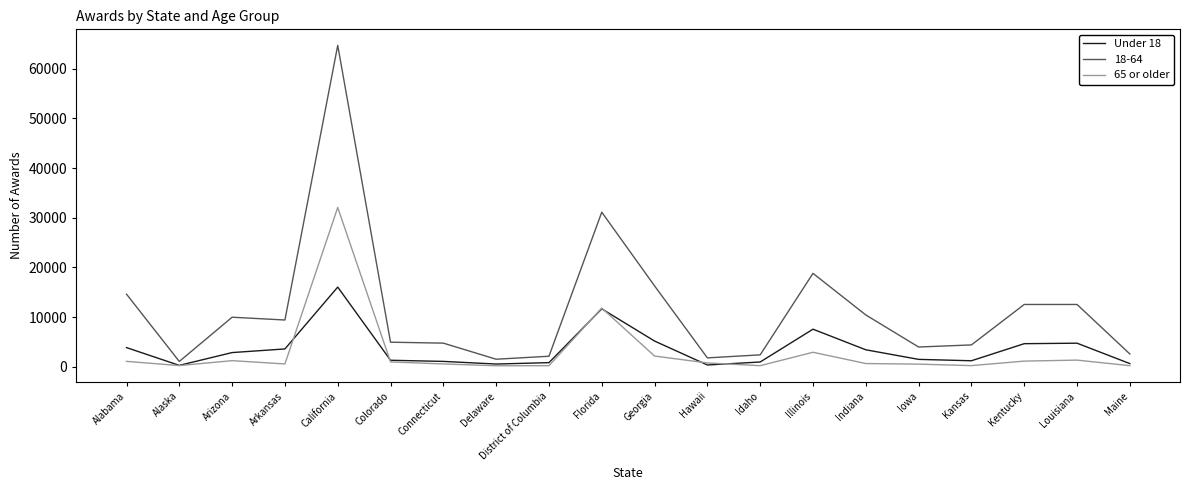

True or false: Under 18 has a value of 4630 at Kentucky.

True